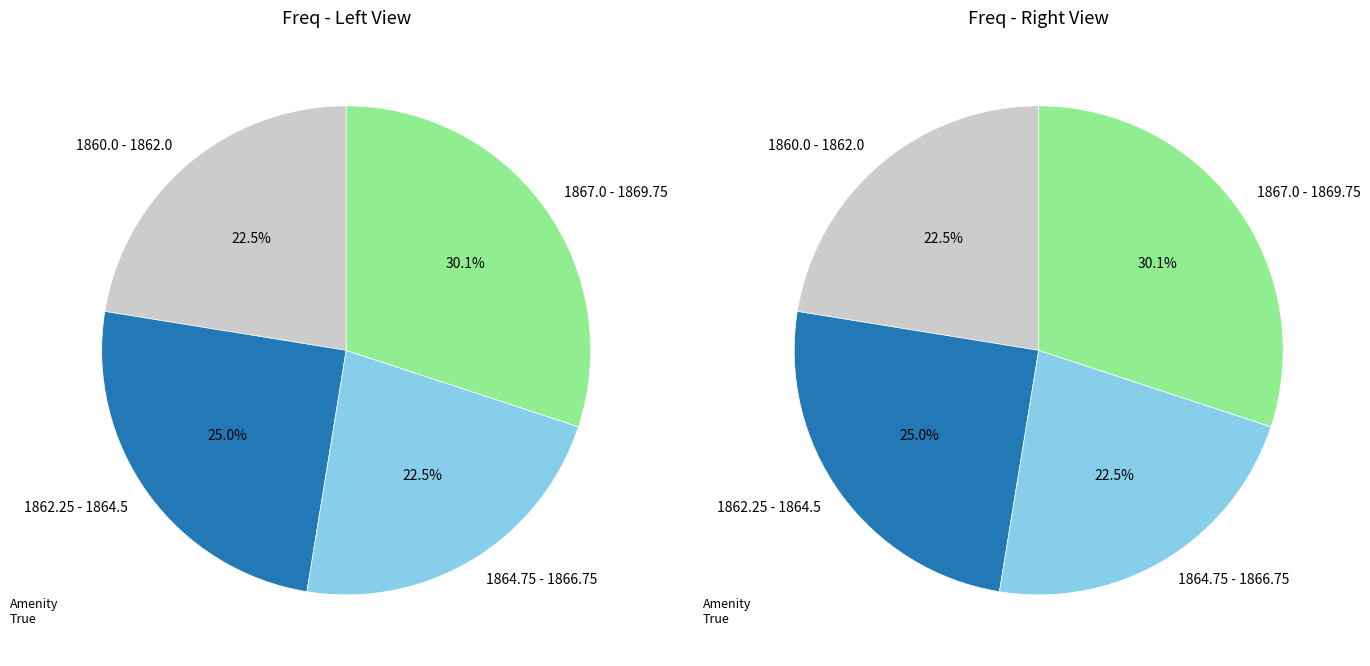

Do 1868.75 and 1866.5 together represent more than half of the pie?

No